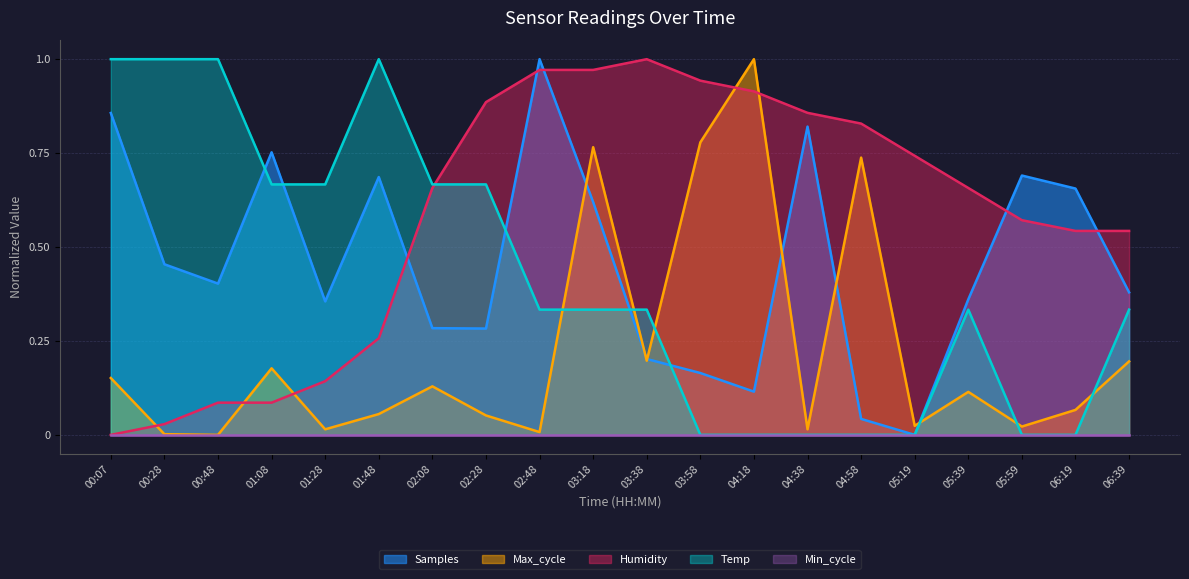

The Humidity series shows 0.5 at 05:19. True or false?

False